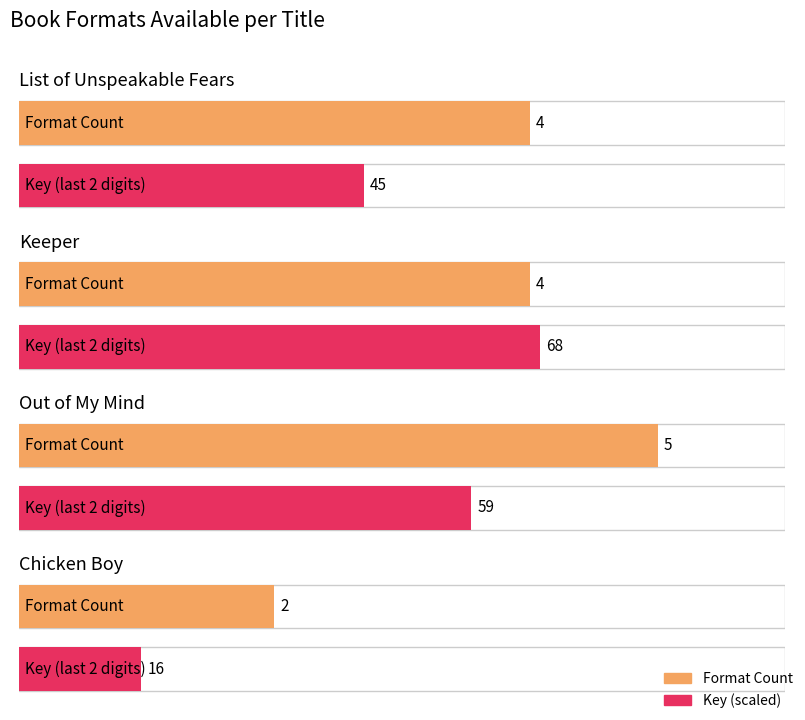

Which label corresponds to the smallest value in the chart?

Chicken Boy